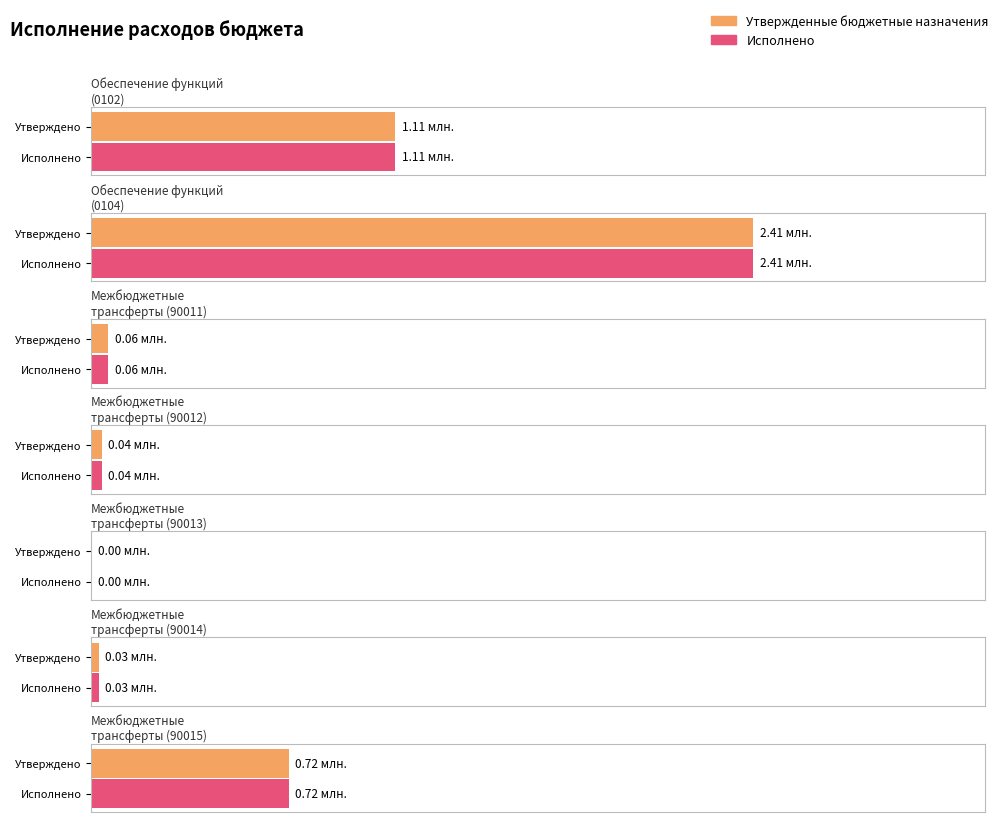

Which label corresponds to the largest value in the chart?

Обеспечение функций
(0104)